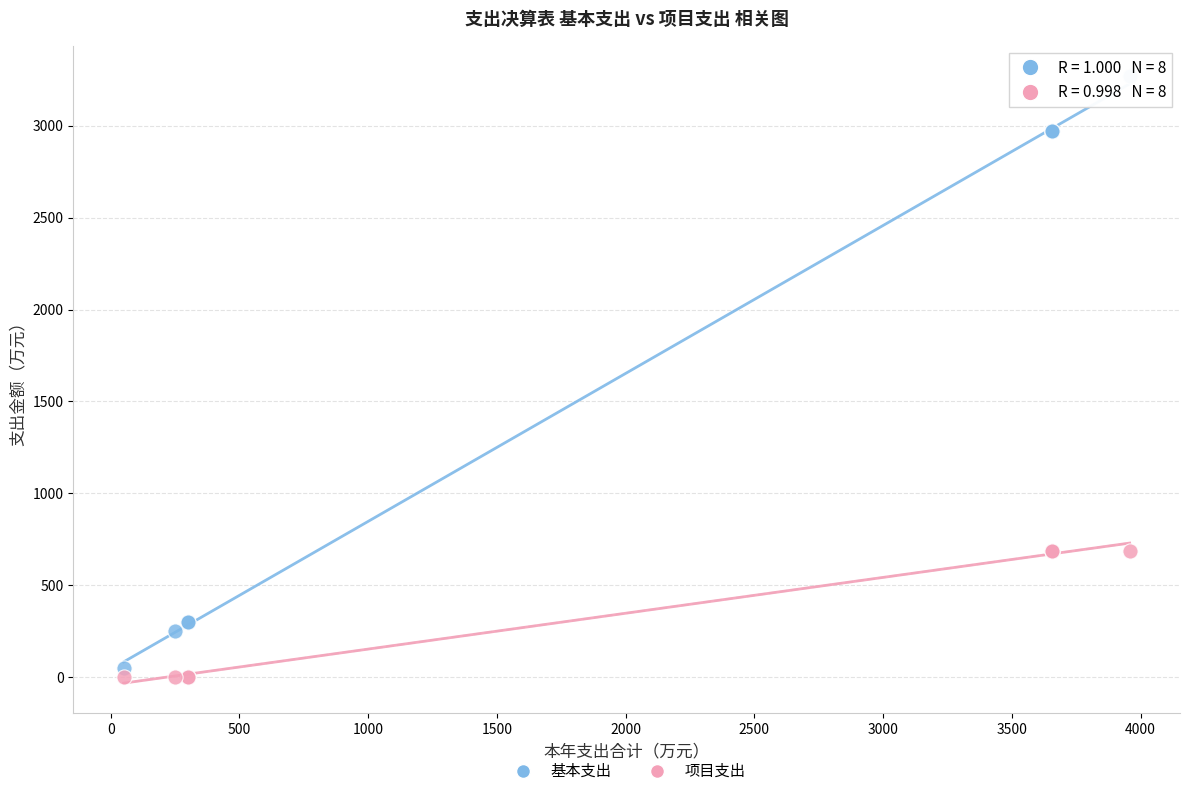

Which series has the widest spread of Y values?

基本支出